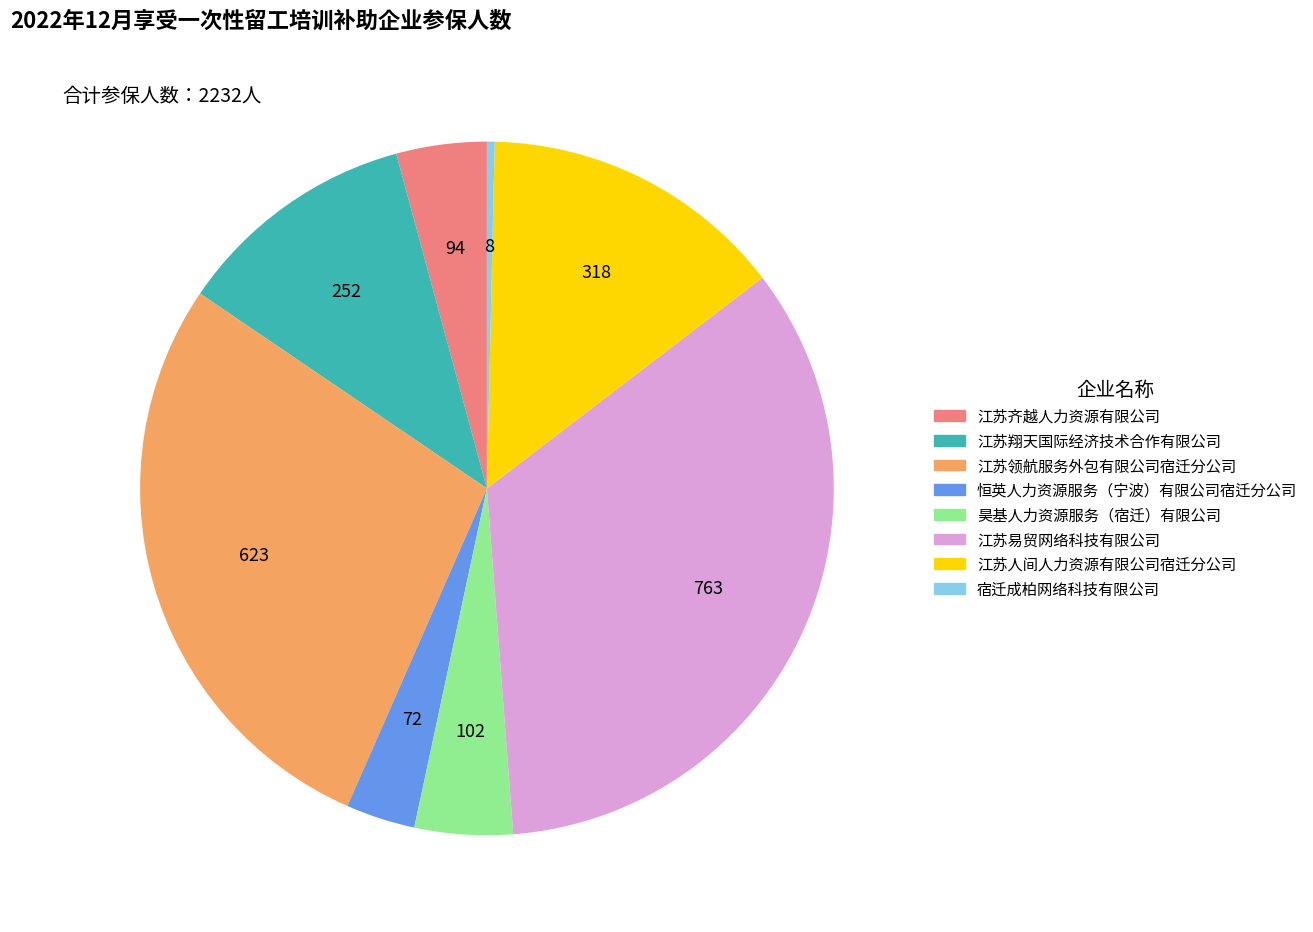

Which has a higher value, 江苏人间人力资源有限公司宿迁分公司 or 江苏翔天国际经济技术合作有限公司?

江苏人间人力资源有限公司宿迁分公司